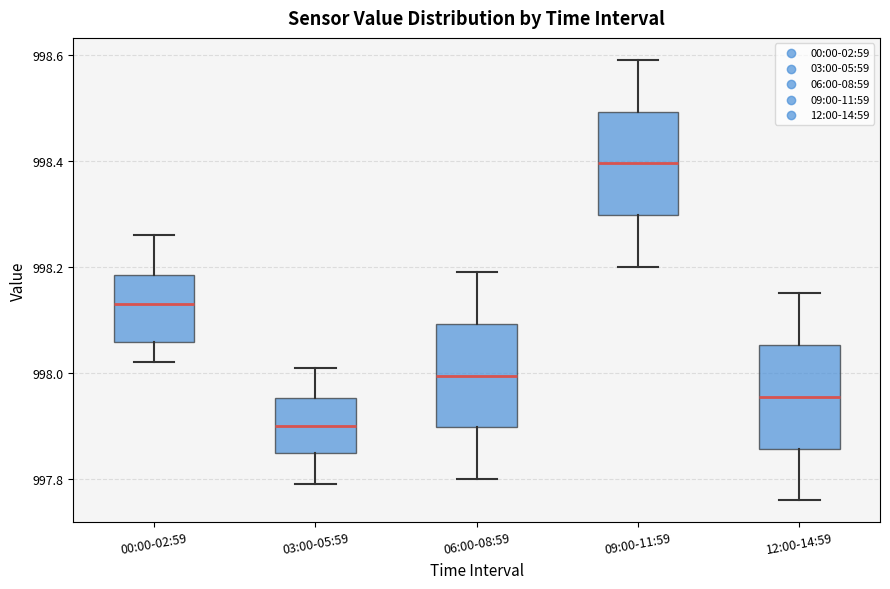

Where does the lower whisker of the box for 06:00-08:59 end on the y-axis? The values are not printed on the chart, so give them approximately, as read against the axis.

997.80